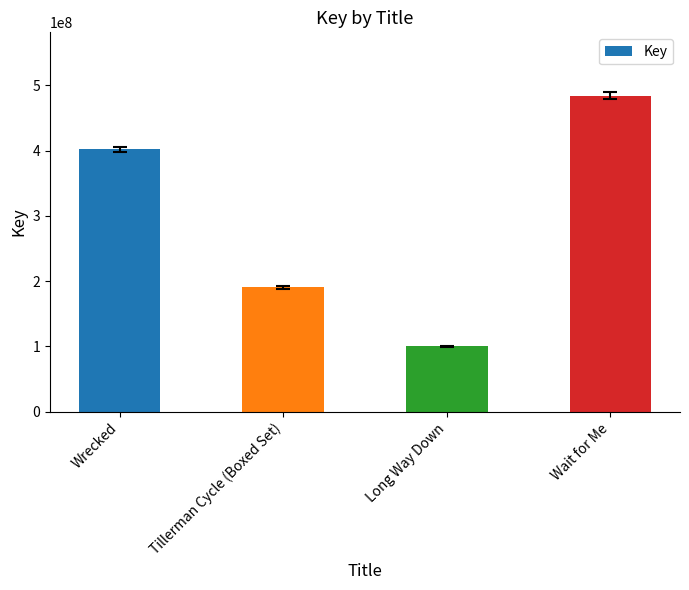

Approximately how many times larger is the value at Tillerman Cycle (Boxed Set) compared to Wrecked?

0.5